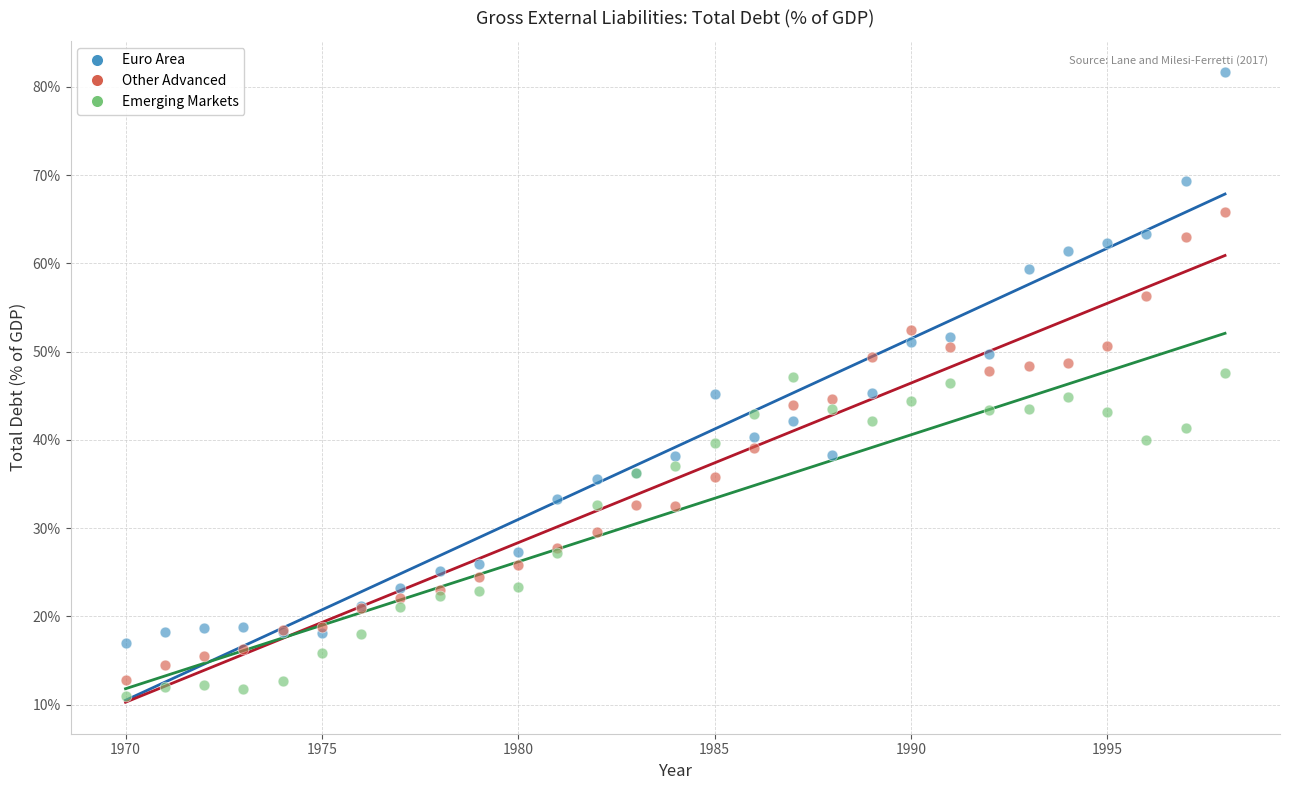

What are all the series names shown in the legend?

Euro Area, Other Advanced, Emerging Markets